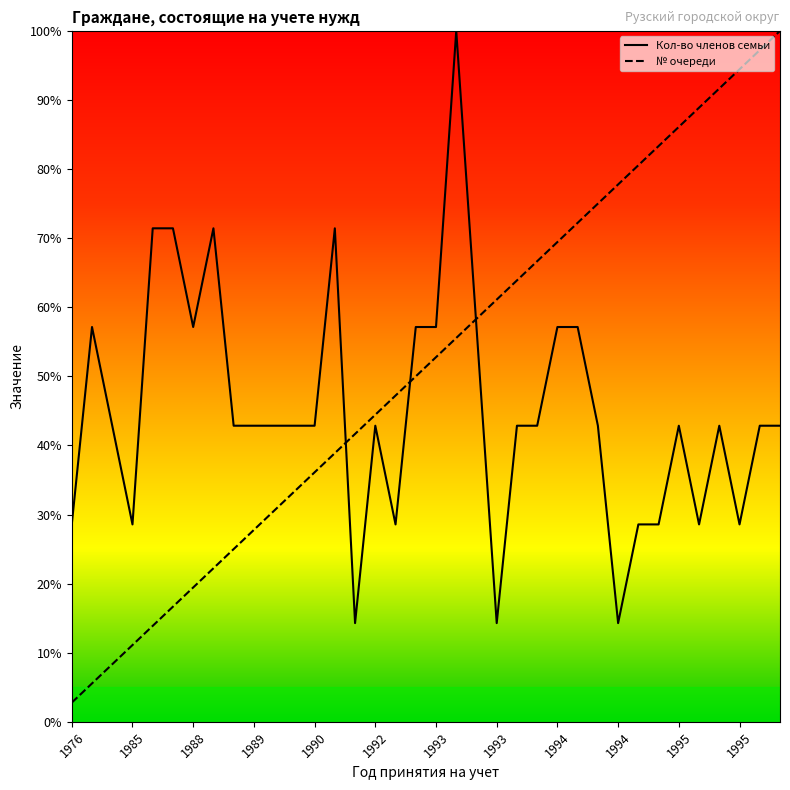

At which category does Кол-во членов семьи reach its first local peak?

1977